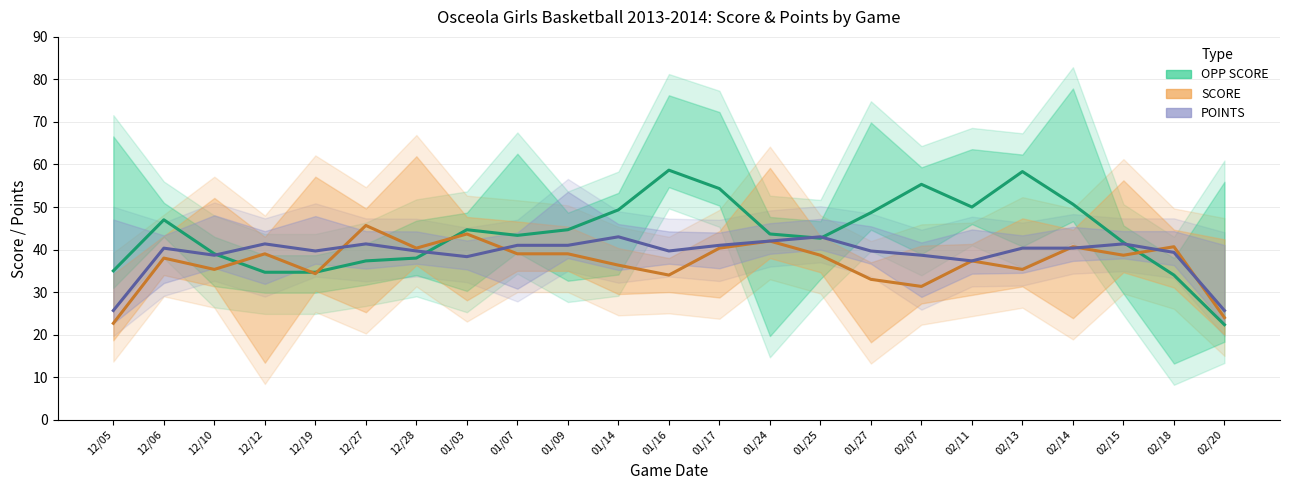

What is the label of the 7th point from the left?

12/28